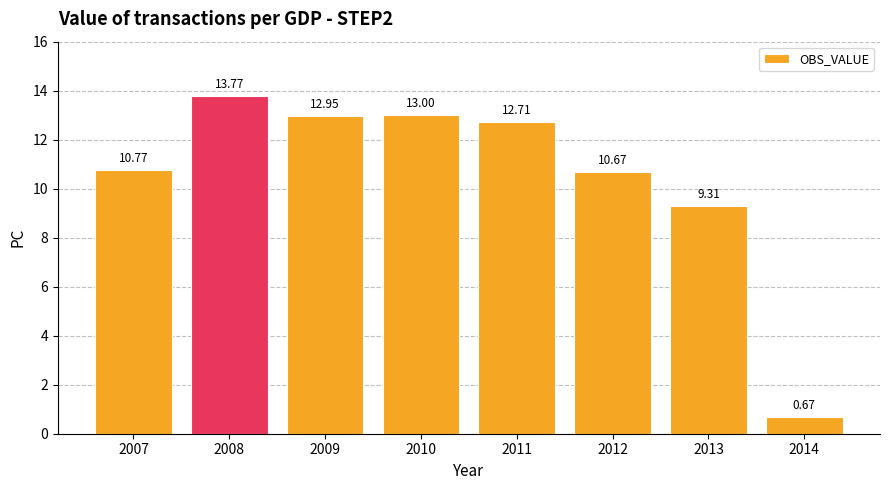

What is the sum of all values?

83.8